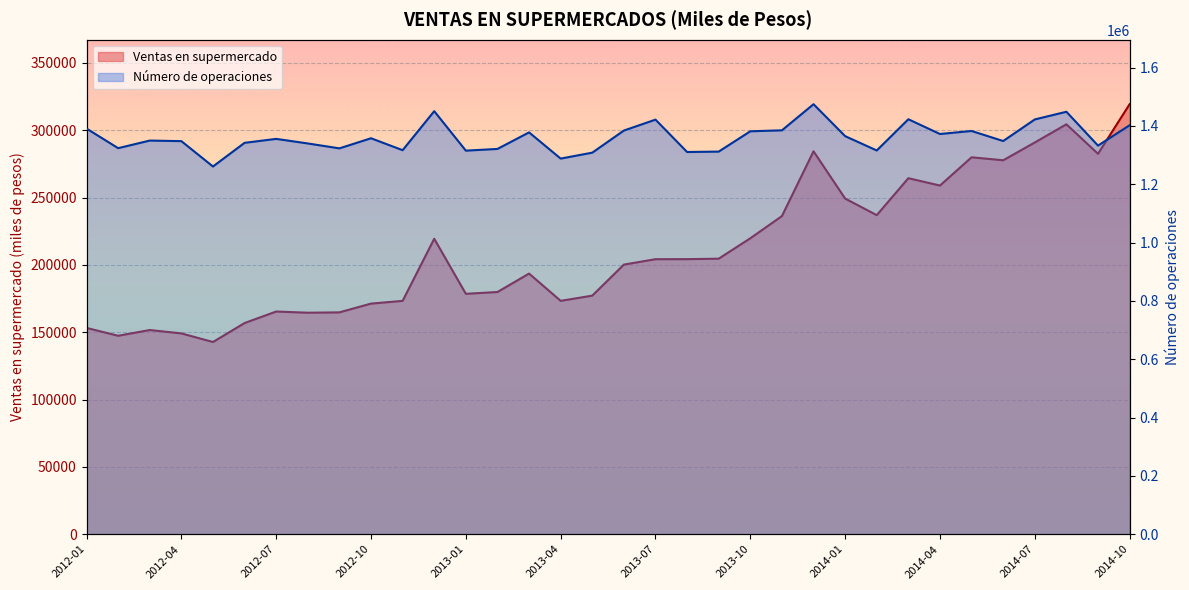

What is the label of the 21st point from the right?

2013-02